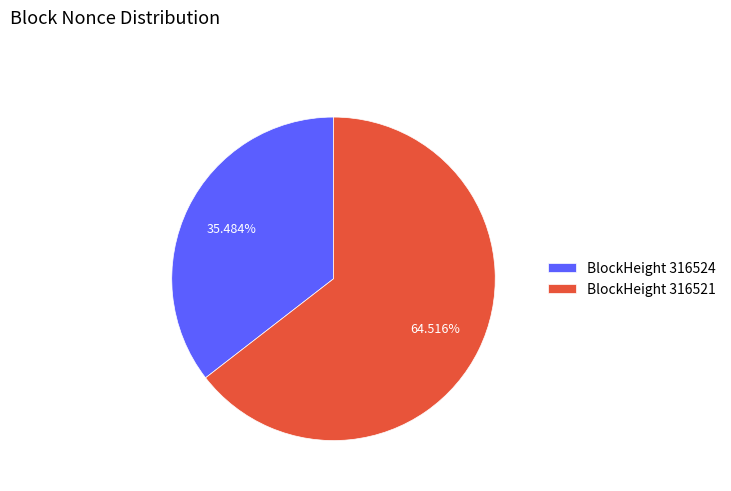

Rank the categories by value from lowest to highest.

BlockHeight 316524, BlockHeight 316521